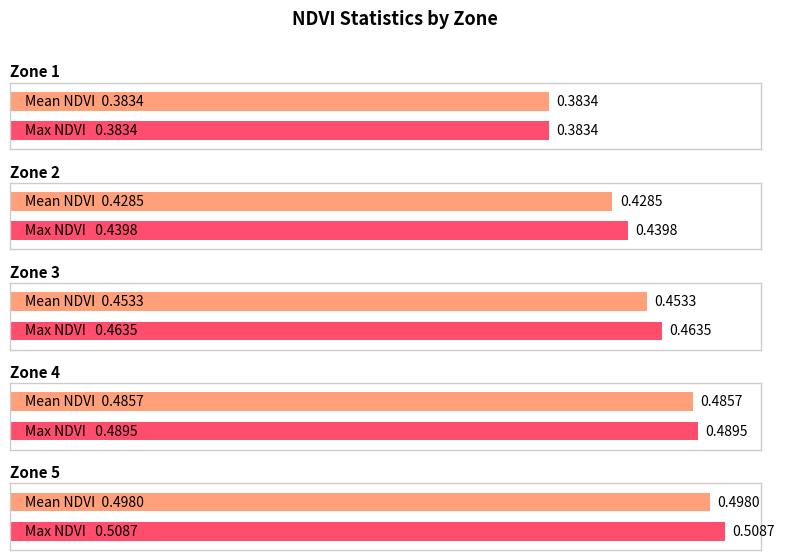

The value at 6 is 0.2. True or false?

False